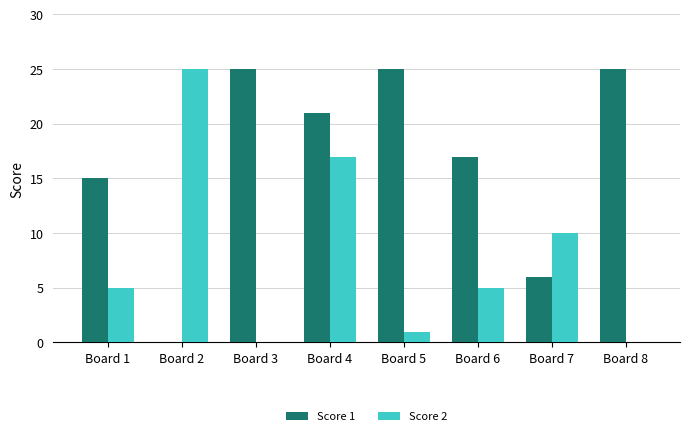

What is the sum of all Score 2 values?

63